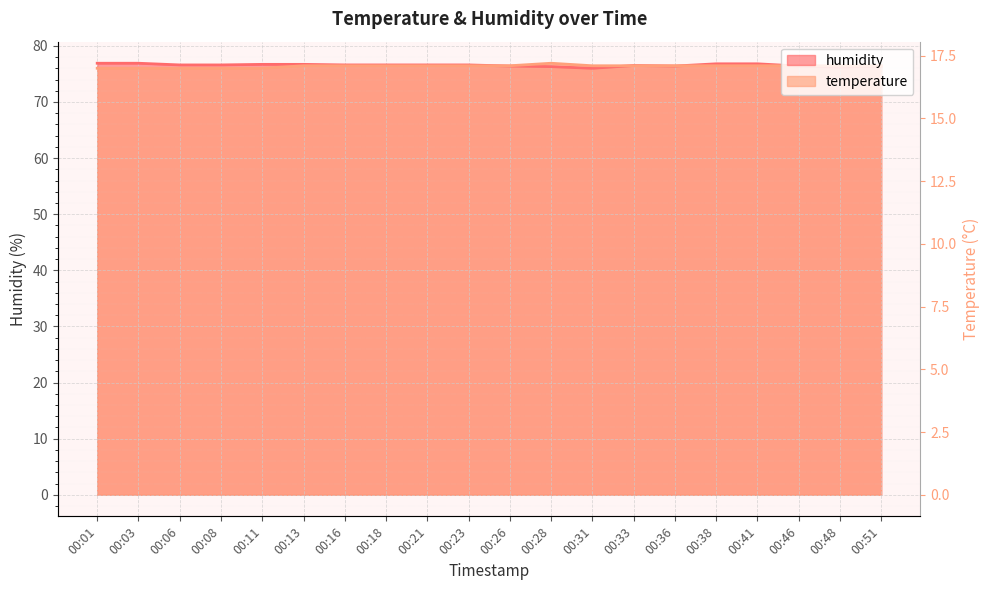

Which series has the largest total across all categories?

humidity